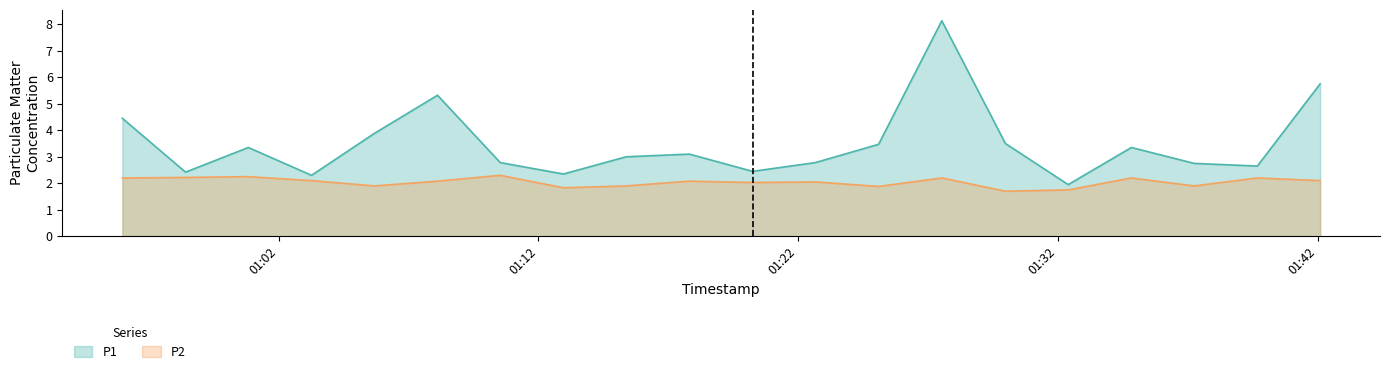

The value of P2 at 2024-03-23T01:32:24 is 1.8. True or false?

True